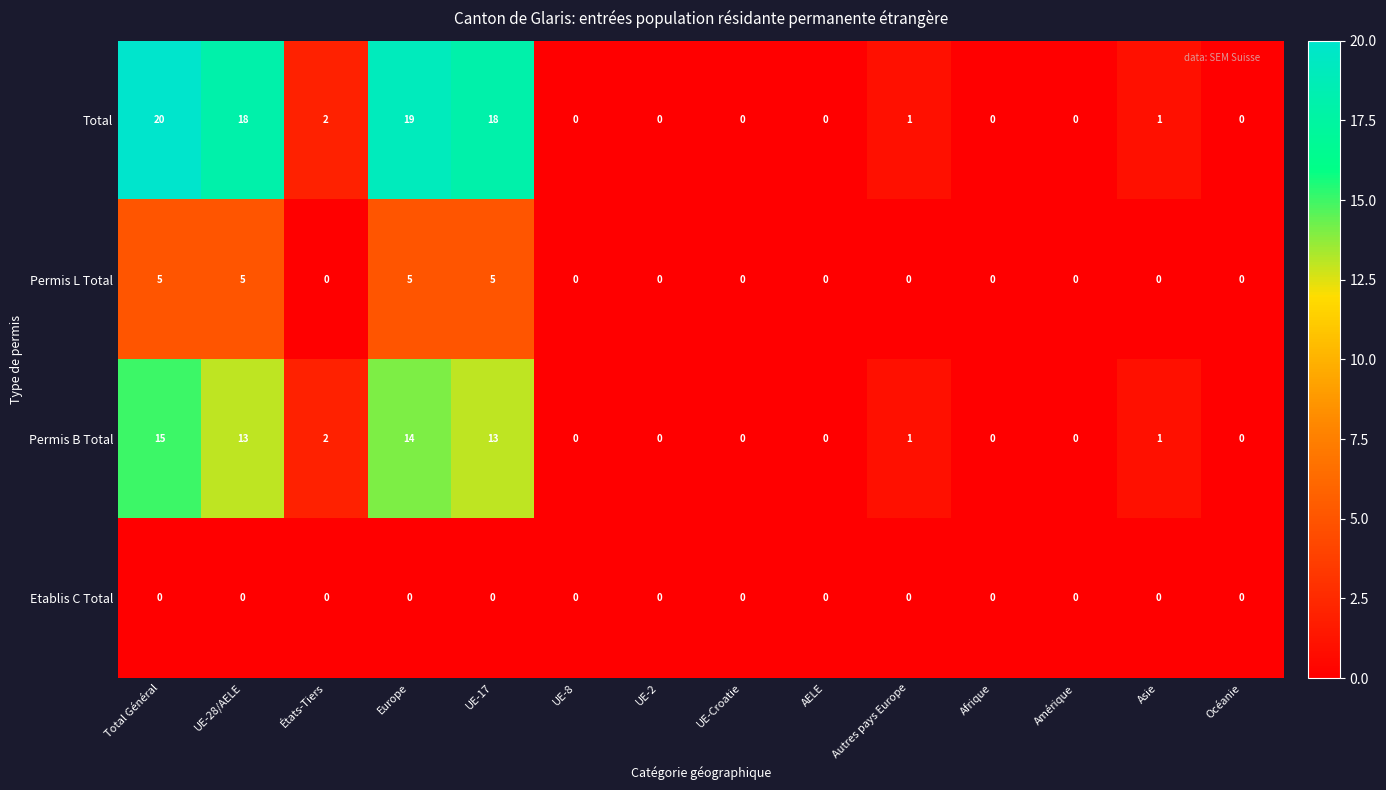

How many categories are shown in the chart?

14